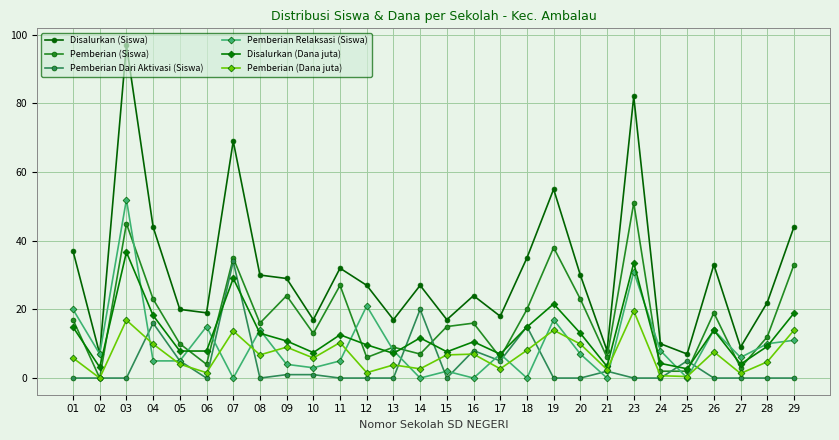

How many data points does each series have?

28